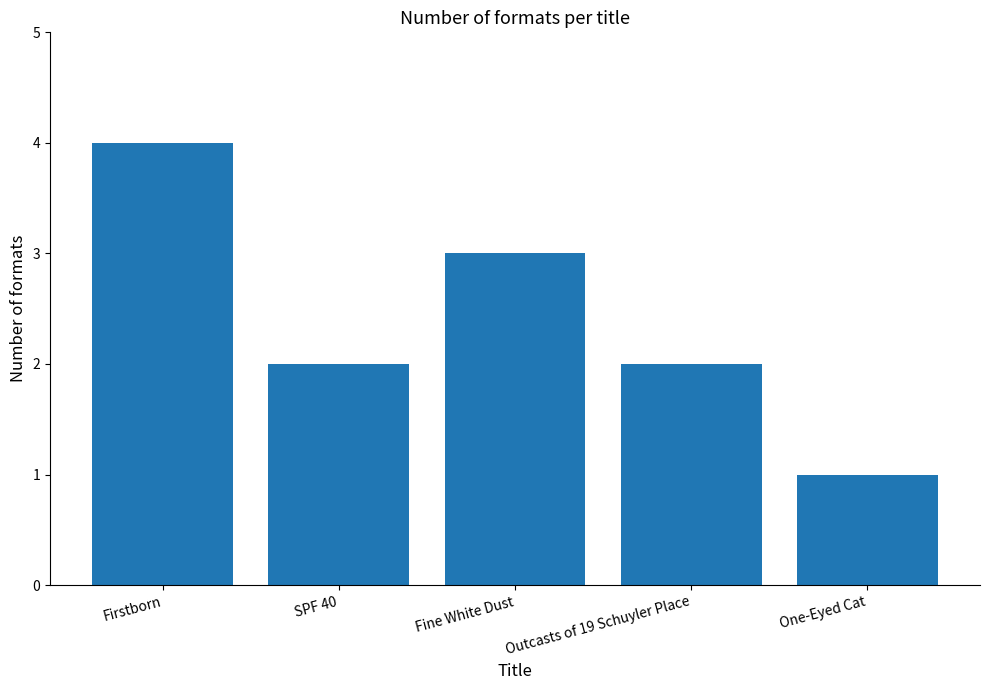

Is it true that the value at SPF 40 is 2?

True